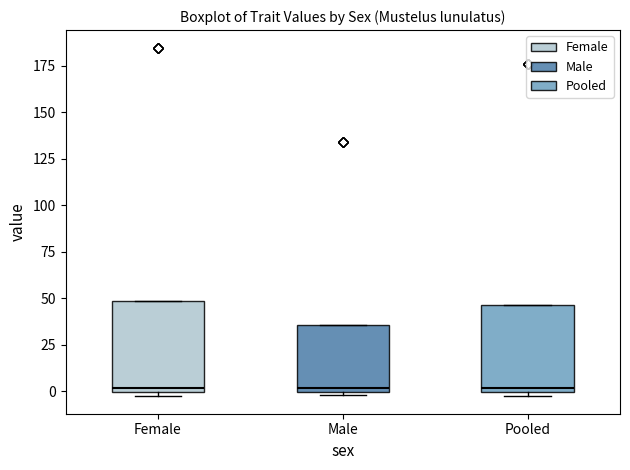

Reading left to right, read every box against the y-axis: the position of its median line, the range the box covers, and the ends of its whiskers. The values are not printed on the chart, so give them approximately, as read against the axis.

Female: median 0 (just above the box's lower edge), box 0 to 50, whiskers -5 to 50
Male: median 0 (just above the box's lower edge), box 0 to 35, whiskers 0 (just below the box's lower edge) to 35
Pooled: median 0 (just above the box's lower edge), box 0 to 45, whiskers -5 to 45